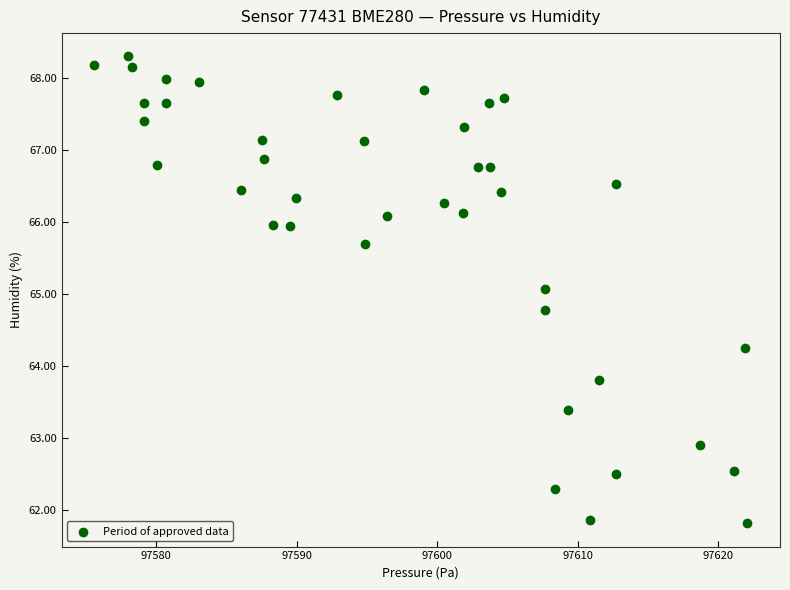

What is the range of Y values (max minus min)?

6.5